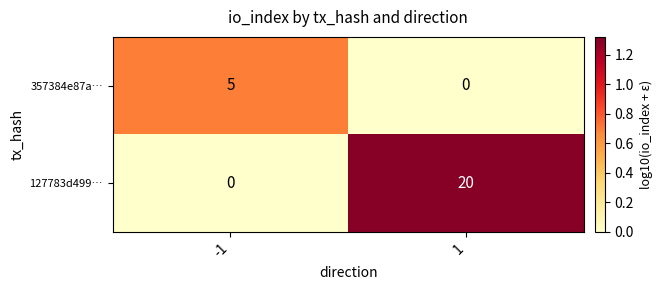

What is the maximum value shown in the chart?

20